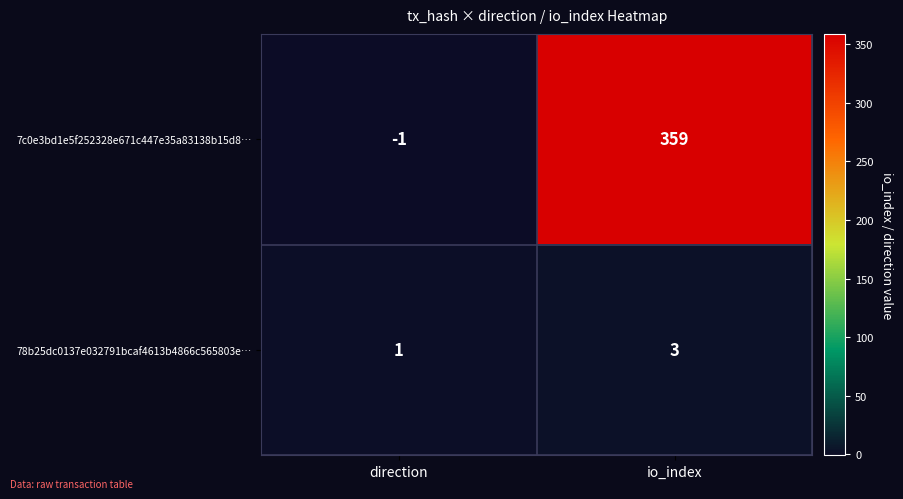

Which series has the widest spread of values?

7c0e3bd1e5f252328e671c447e35a83138b15d8…